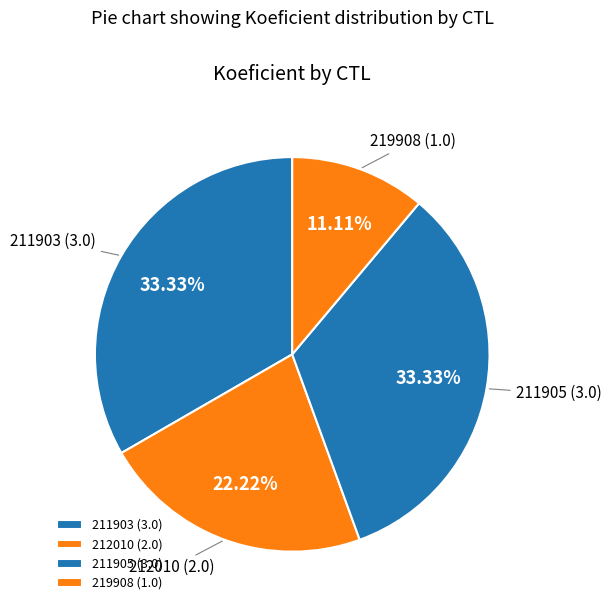

To the nearest percent, what is the difference between the largest and smallest slice percentages?

22%